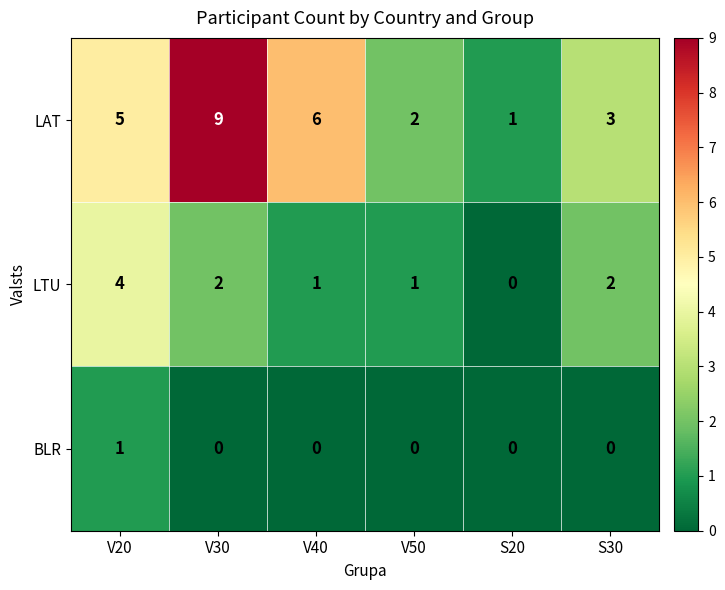

Which category has the highest value across all series?

V30